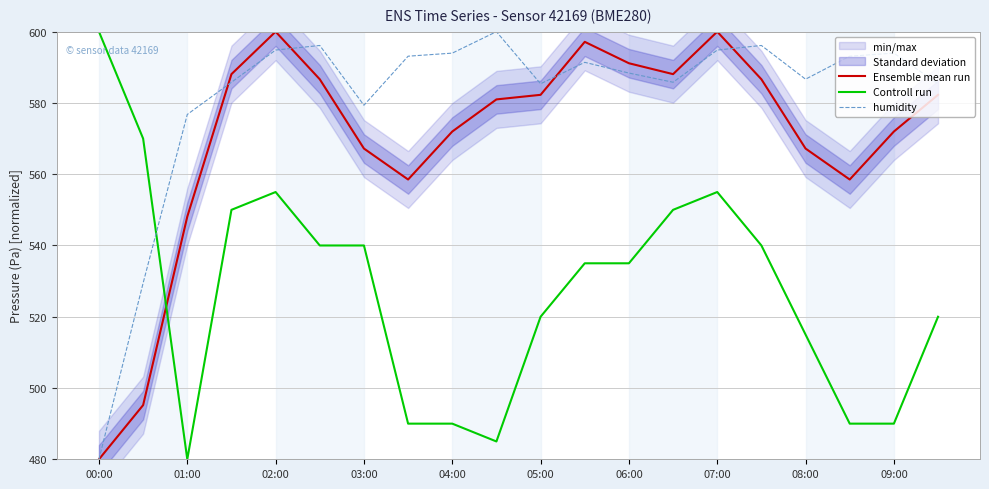

The value of Ensemble mean run at 15 is 156.9. True or false?

False